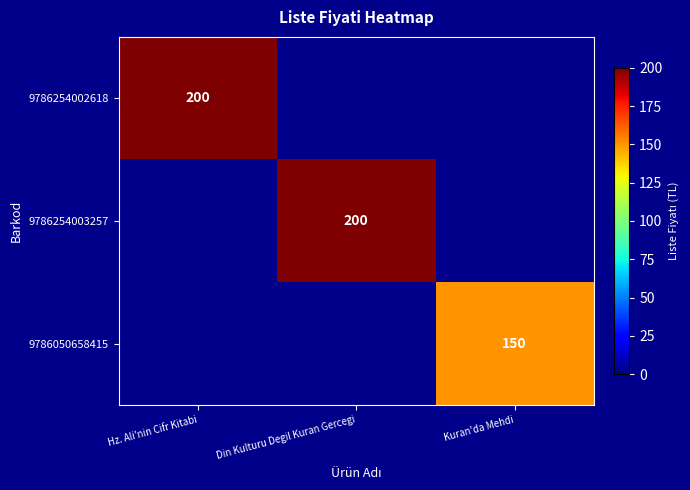

At which label is 9786254002618 closest to 200?

Hz. Ali'nin Cifr Kitabi